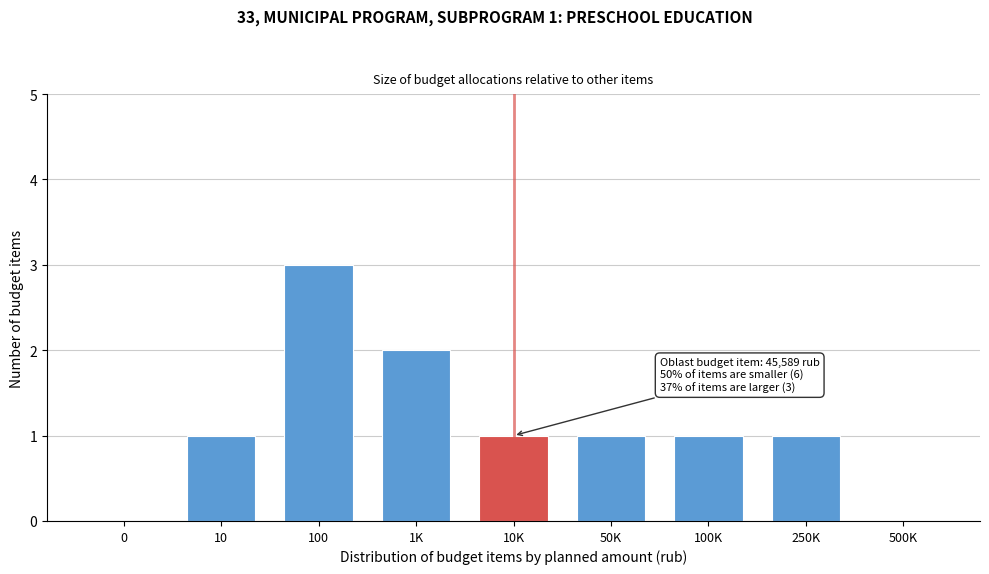

Reading right to left, what are all the values shown in this chart?

500K=0	250K=1	100K=1	50K=1	10K=1	1K=2	100=3	10=1	0=0